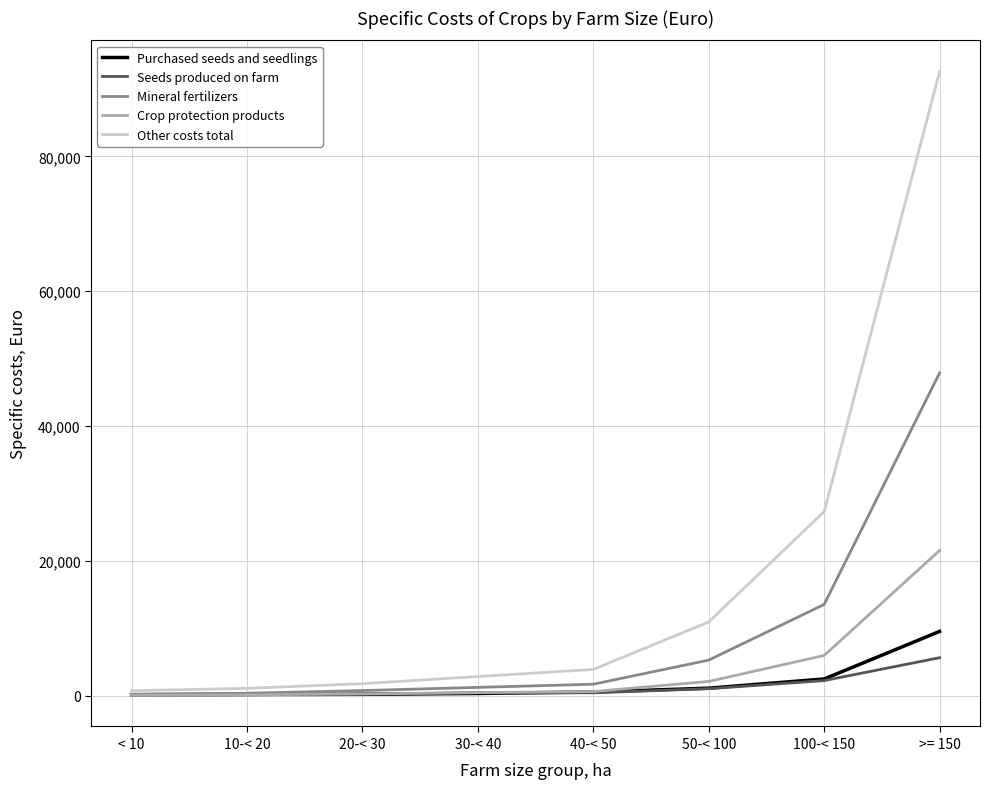

What is the maximum value shown in the chart?

92573